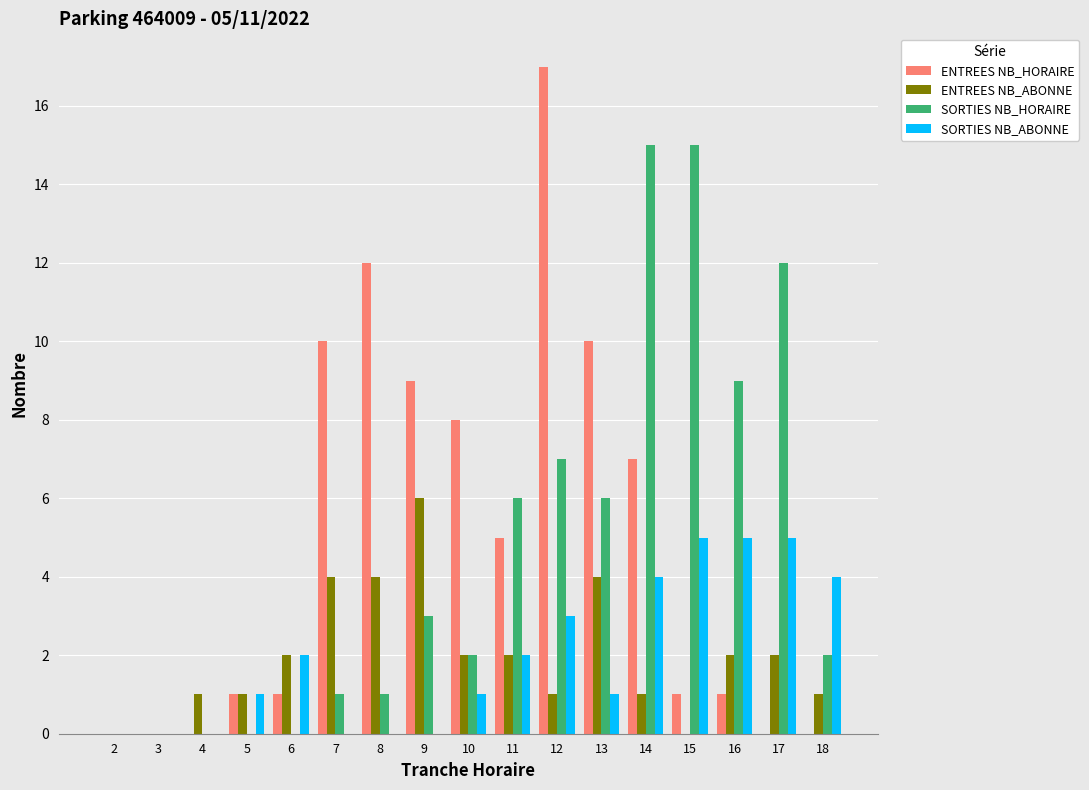

What is the total value across all series at 11?

15